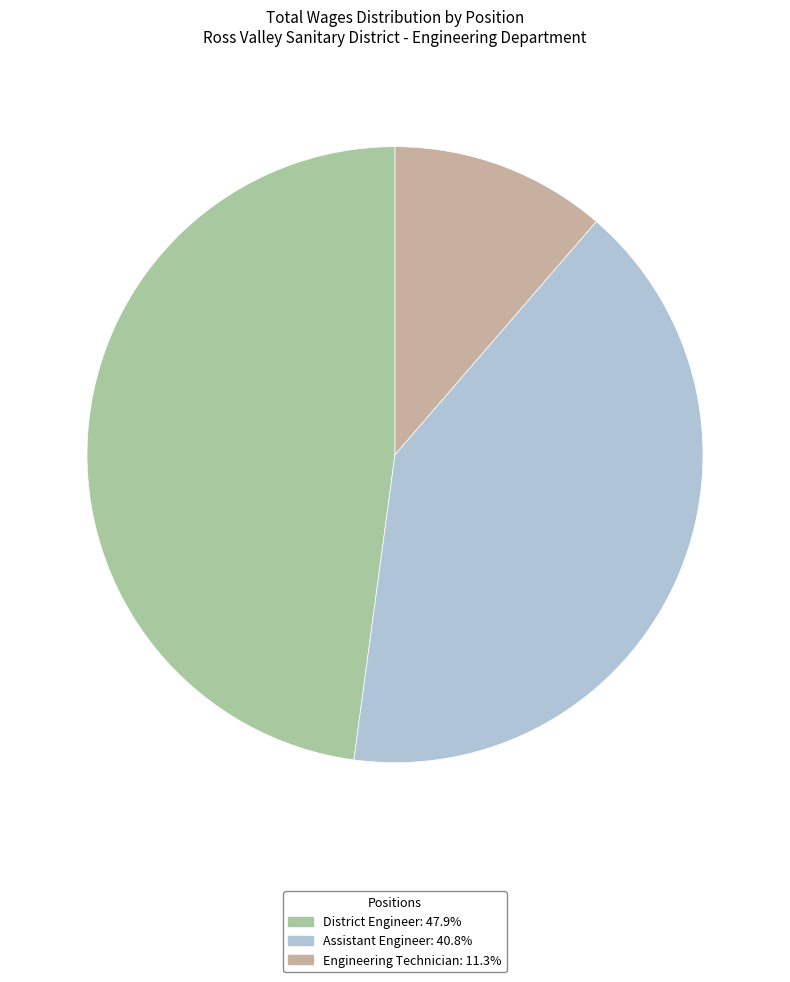

Is it true that Assistant Engineer is 34% of the pie?

False